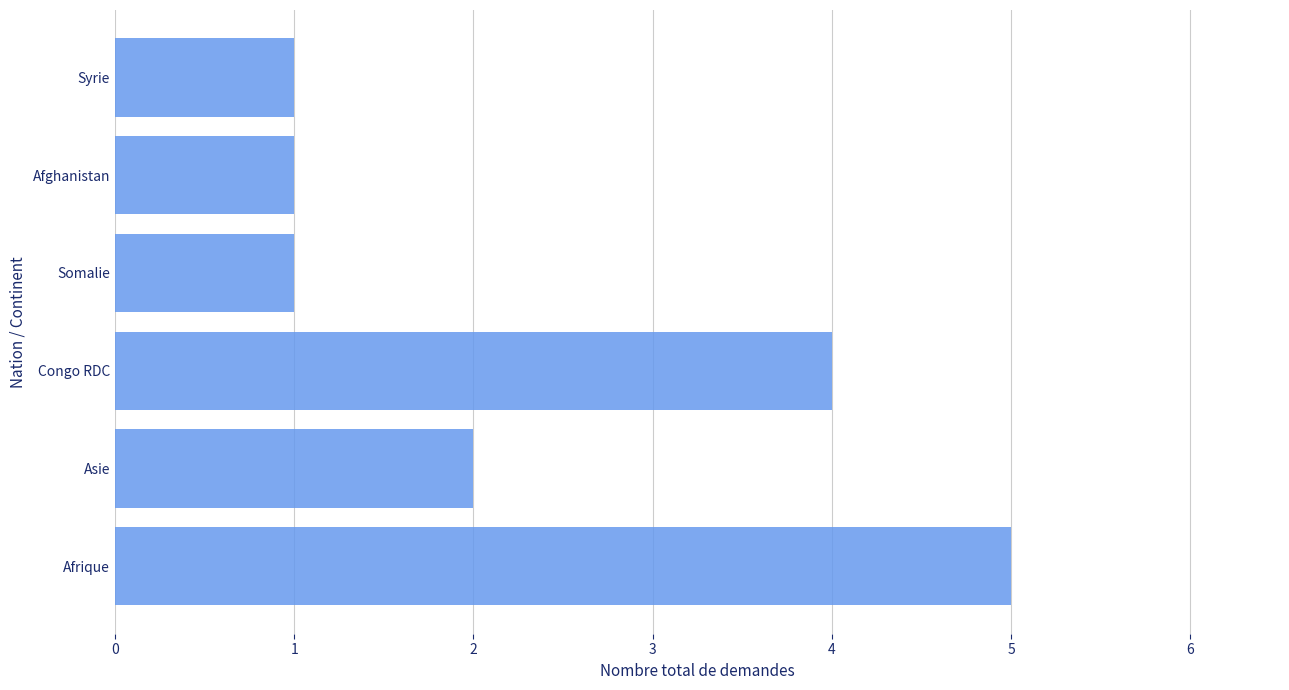

Is it true that the value at Congo RDC is 7?

False